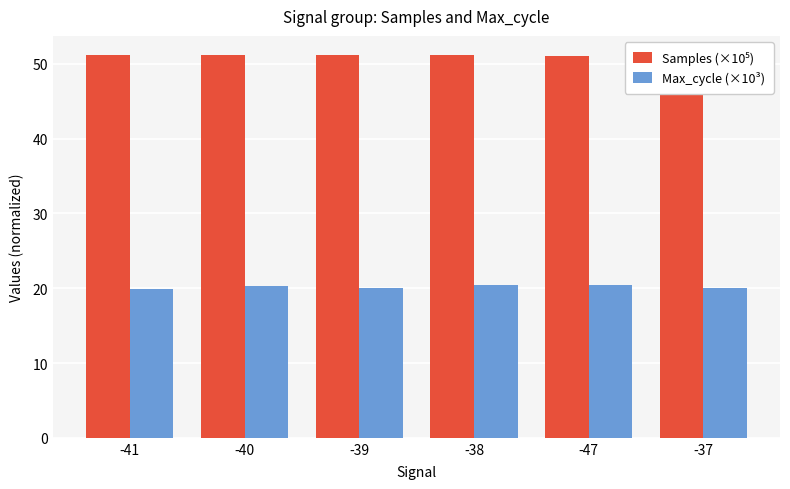

What is the minimum value shown in the chart?

19.9